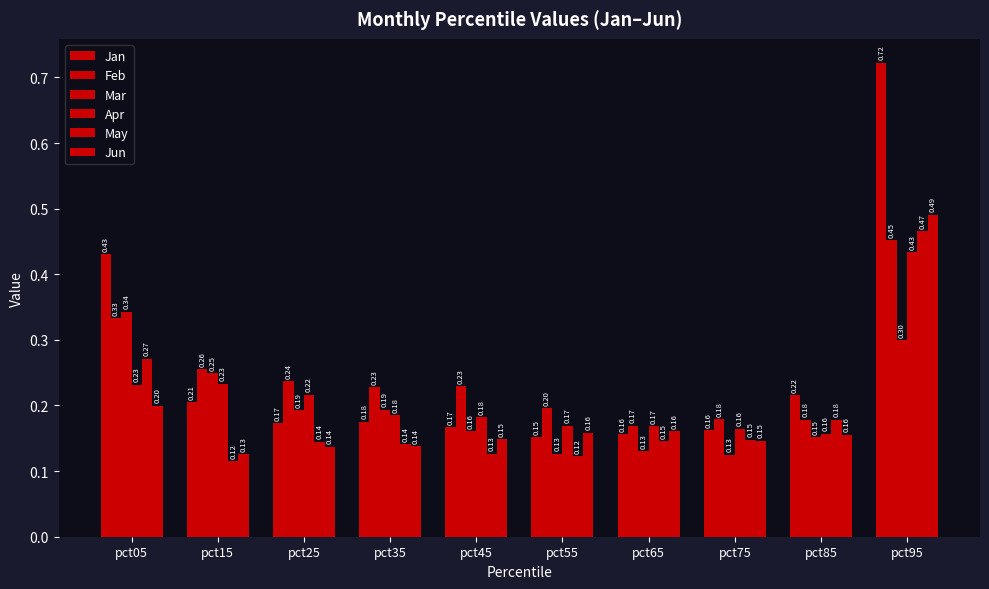

True or false: Feb has a value of 0.1 at pct75.

False